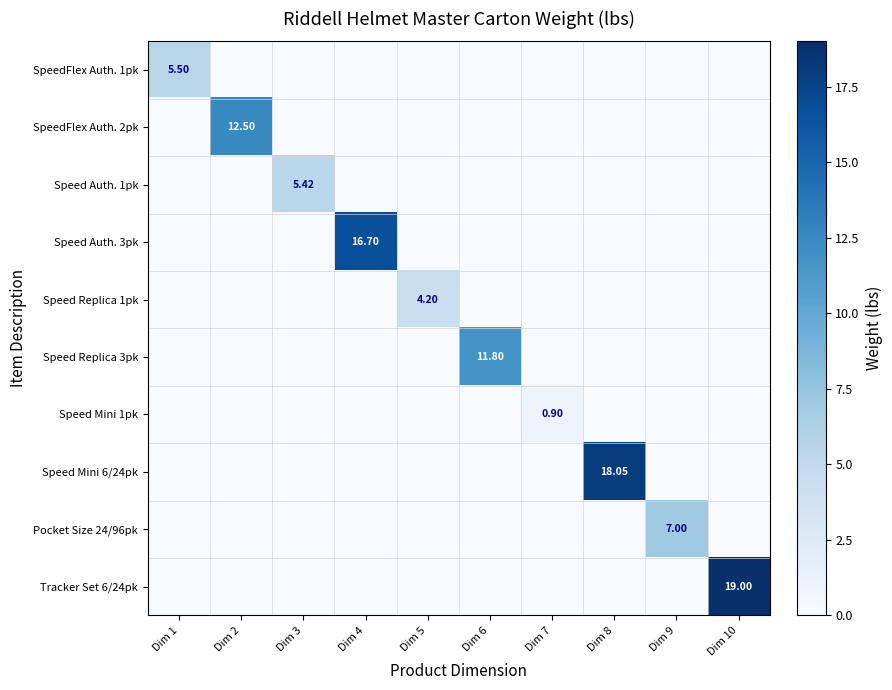

What is the greatest value displayed?

19.0